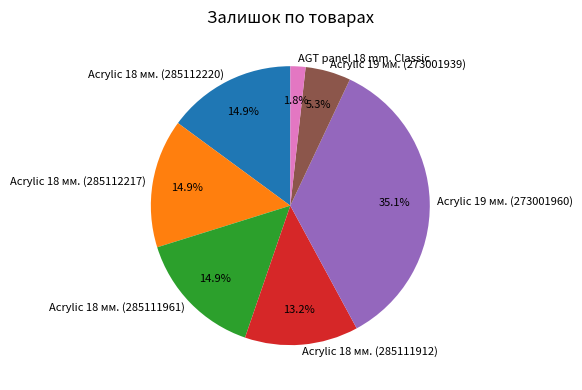

To the nearest percent, what is the average slice percentage?

14%